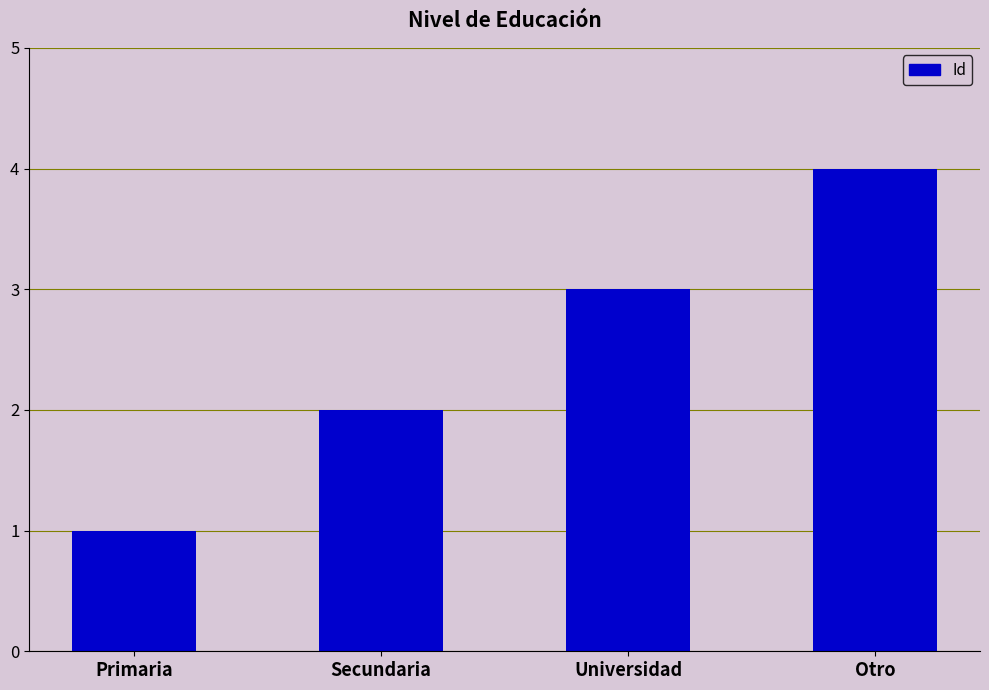

What is the approximate value at Otro?

4